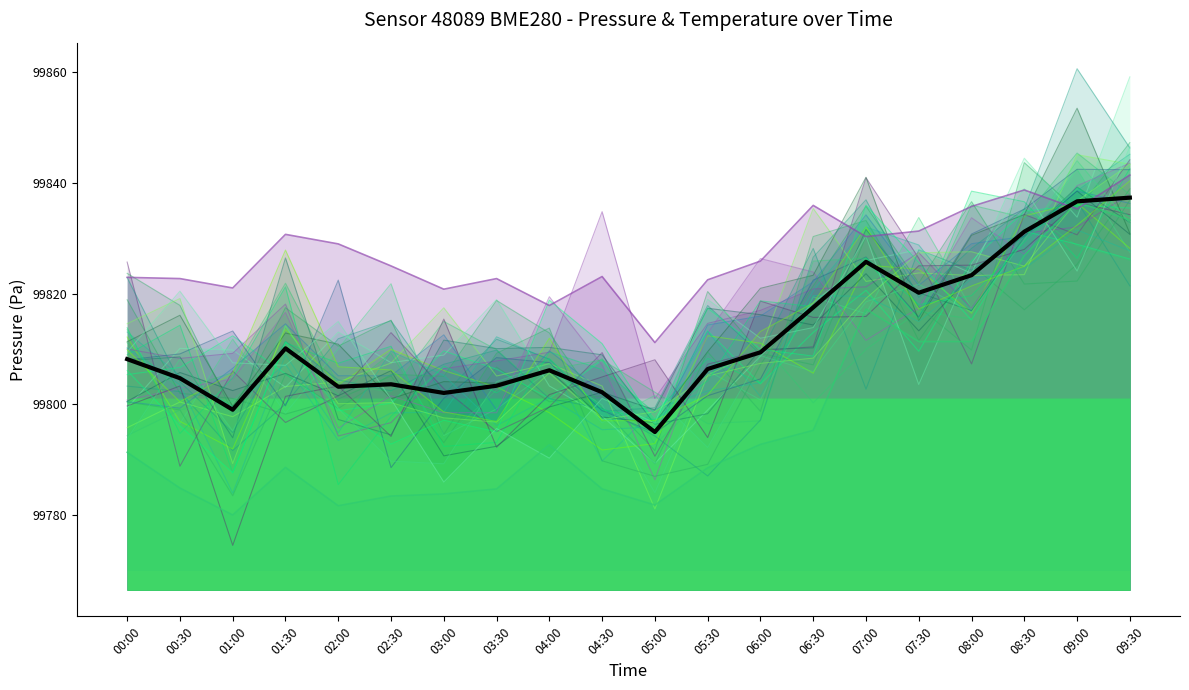

Rank the series at 07:30 from lowest to highest value.

pressure, pressure_2